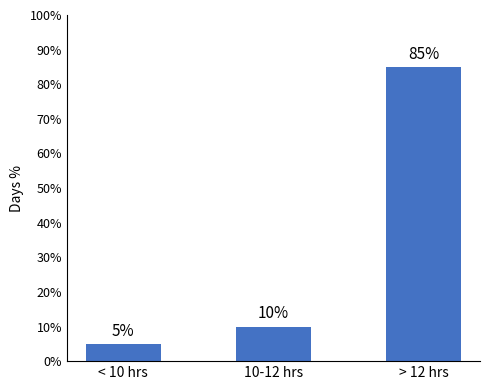

What is the change in value from < 10 hrs to > 12 hrs?

+80